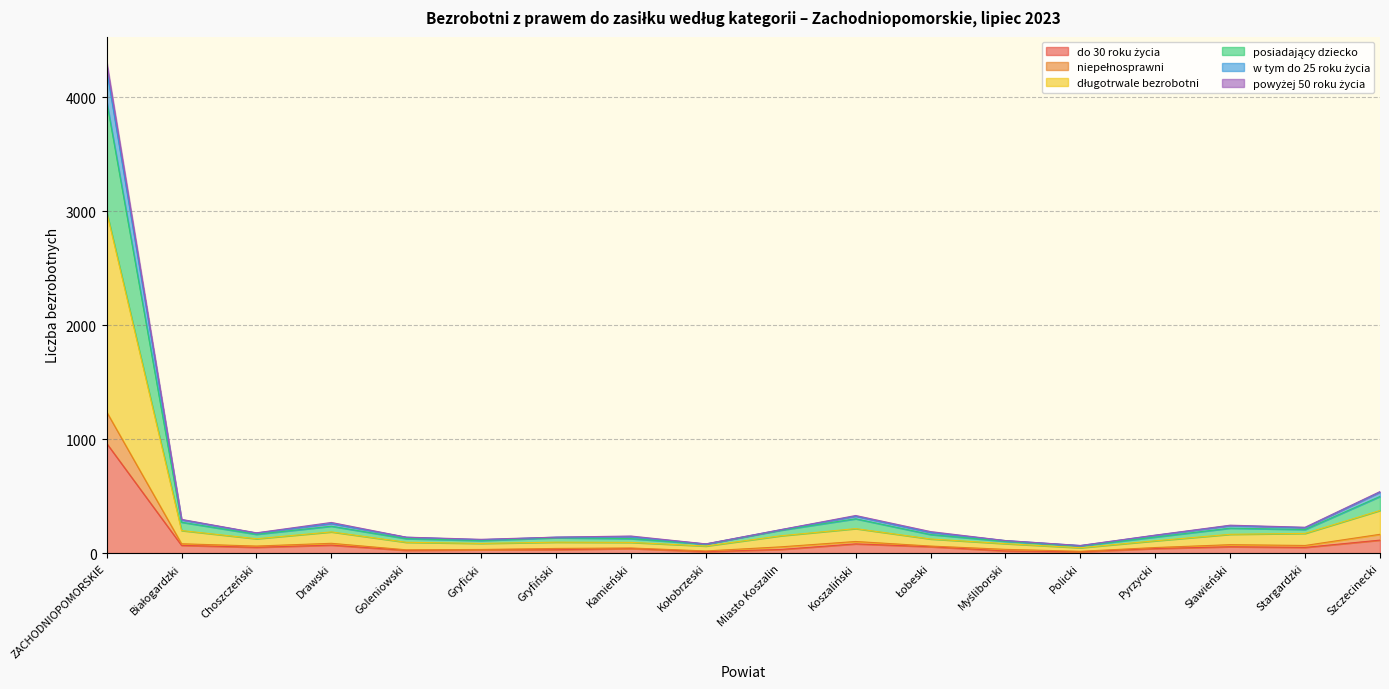

What is the difference between the second highest and second lowest values in the w tym do 25 roku życia series?

146